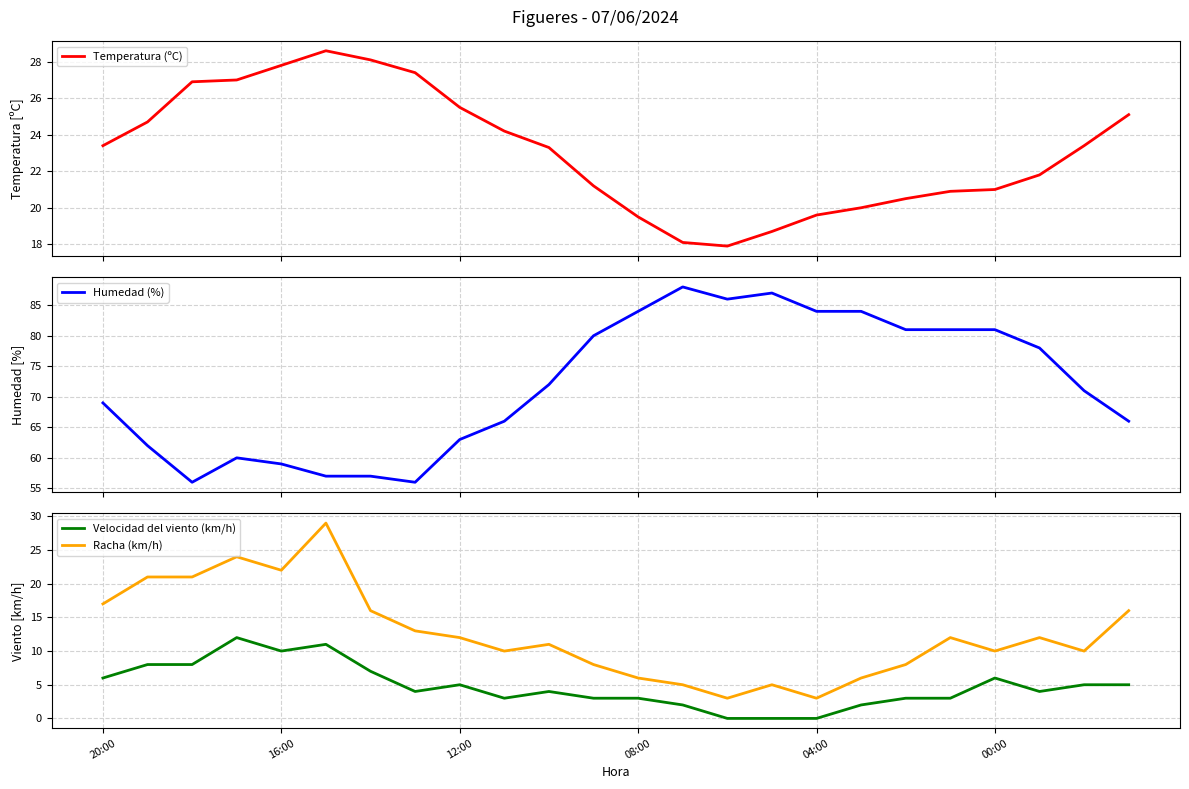

Which category has the lowest value across all series?

14